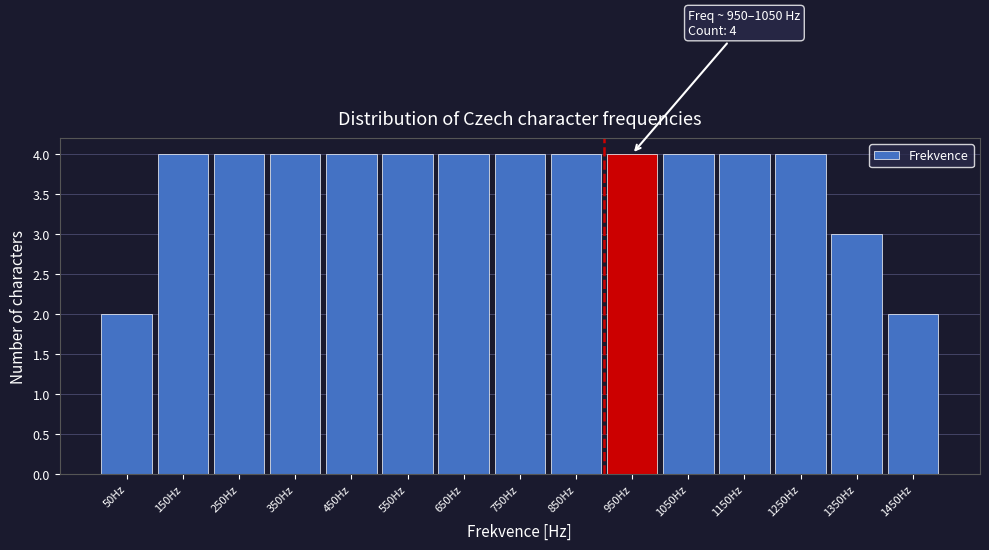

Reading left to right, list all the values displayed in this chart.

2	4	4	4	4	4	4	4	4	4	4	4	4	3	2